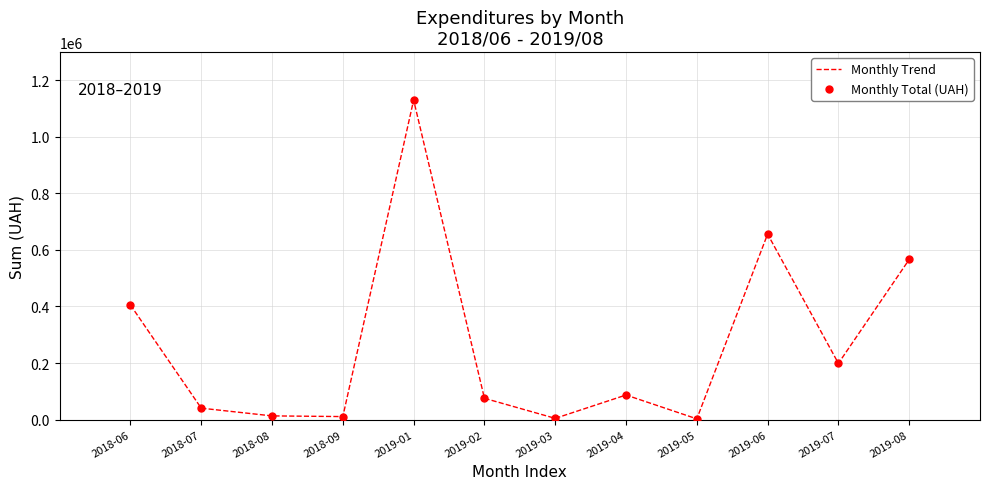

True or false: Monthly Trend has a value of 17950.9 at 2019-04.

False